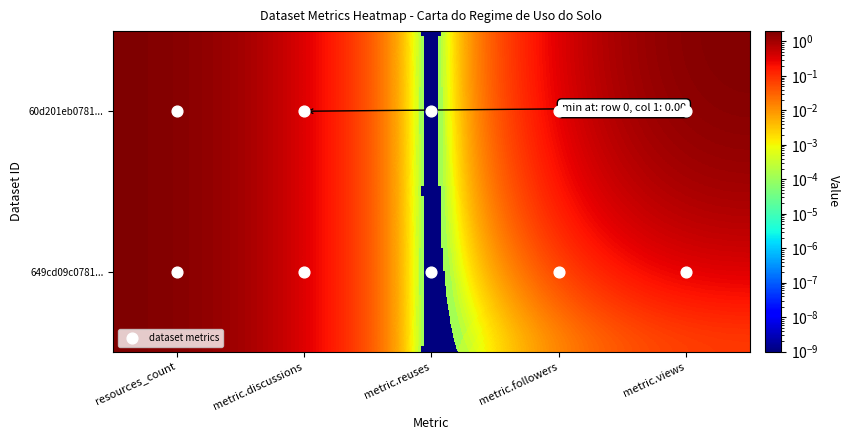

List the series in order of their peak value, lowest first.

60d201eb0781..., 649cd09c0781...